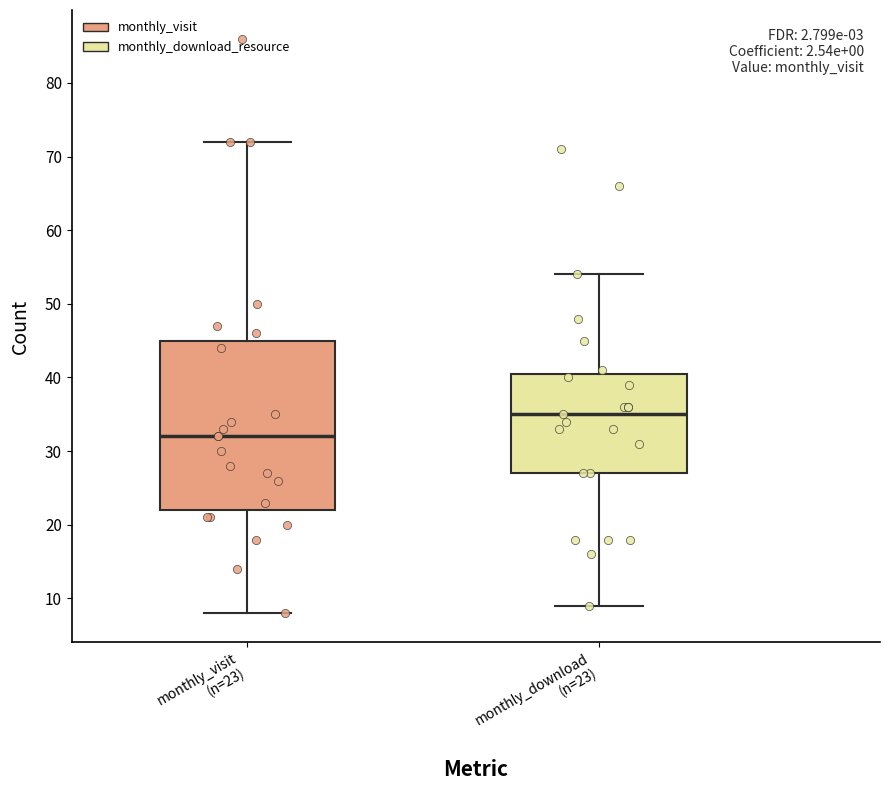

Reading left to right, read every box against the y-axis: the position of its median line, the range the box covers, and the ends of its whiskers. The values are not printed on the chart, so give them approximately, as read against the axis.

monthly_visit (n=23): median 32, box 22 to 45, whiskers 8 to 72
monthly_download (n=23): median 35, box 27 to 41, whiskers 9 to 54